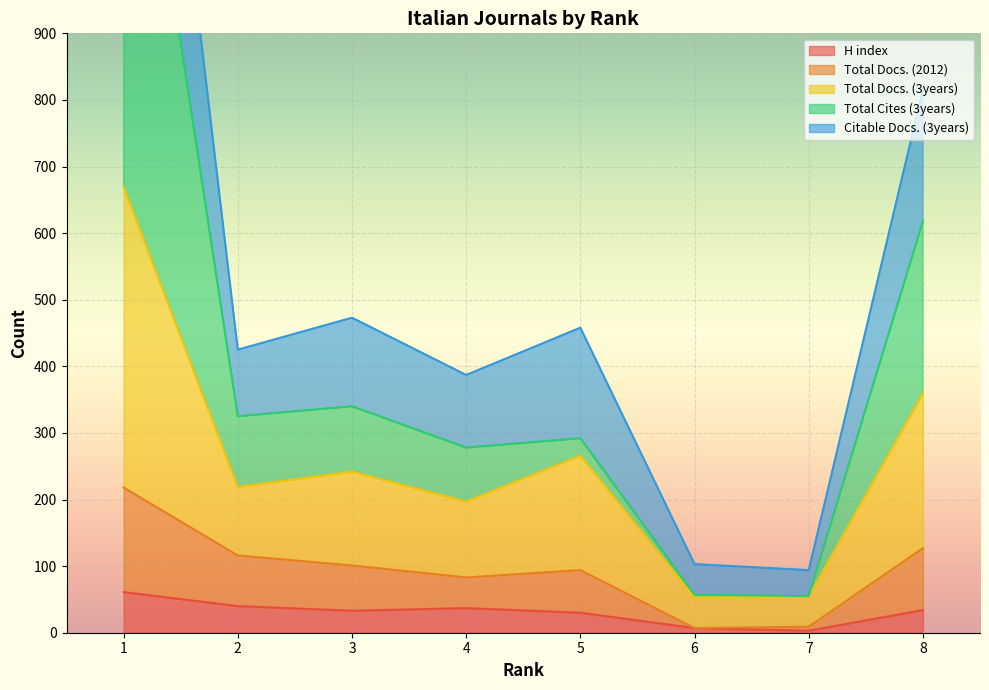

Which series changed the most between 2 and 8?

Citable Docs. (3years)